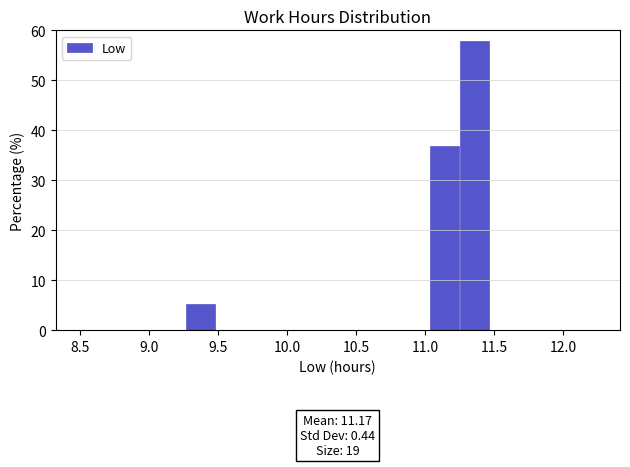

Which range on the x-axis has the tallest bar?

11.25 to 11.45